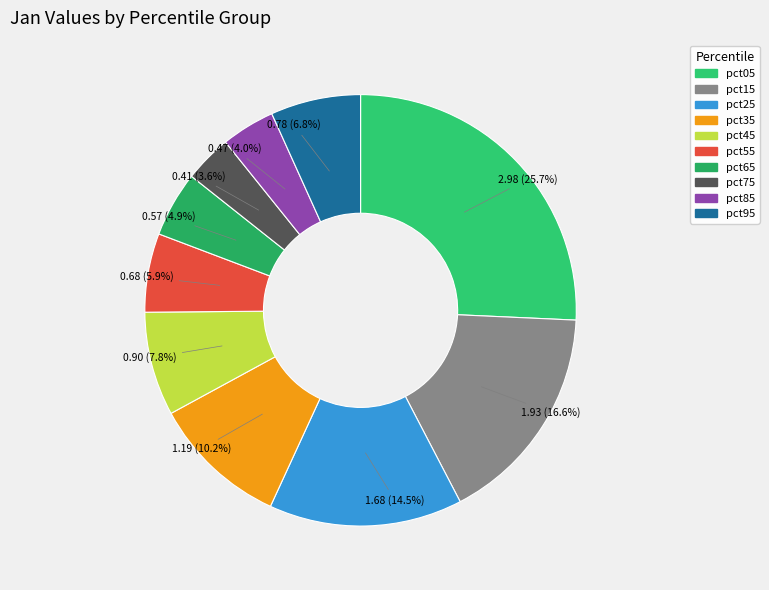

To the nearest percent, what is the average slice percentage?

10%